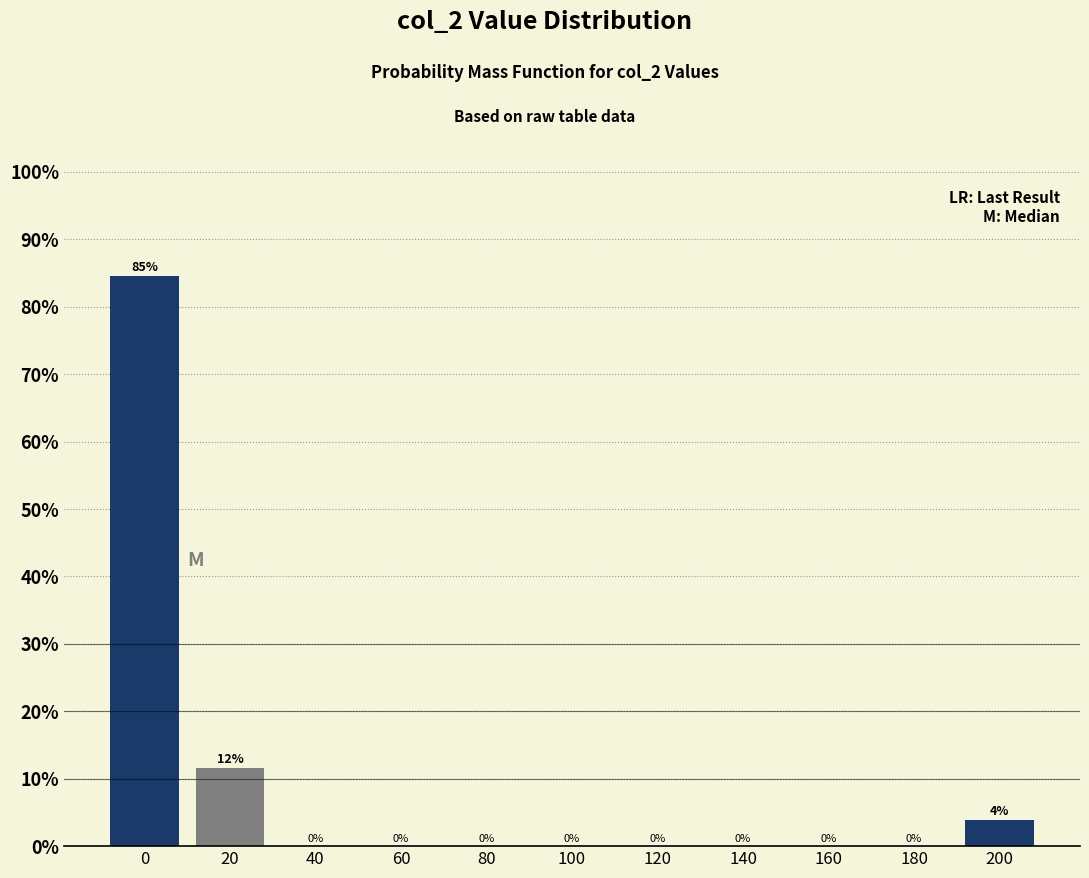

Which has a higher value, 80 or 20?

20